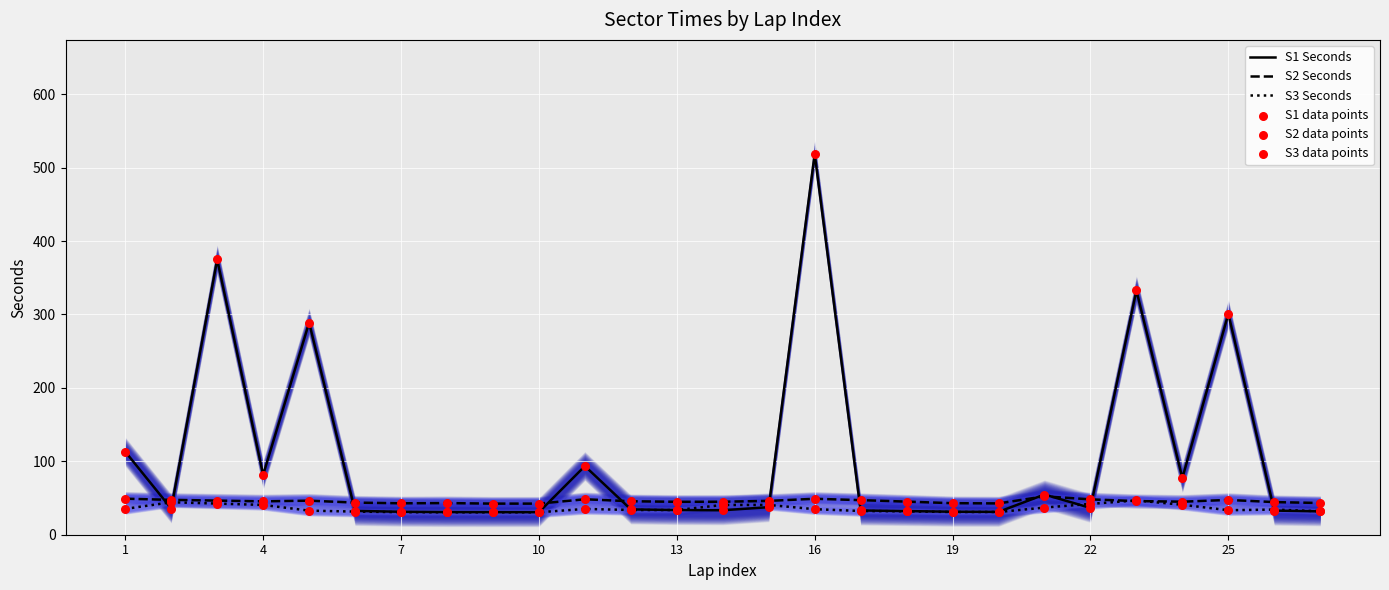

Which series contains the lowest Y value?

S3 Seconds